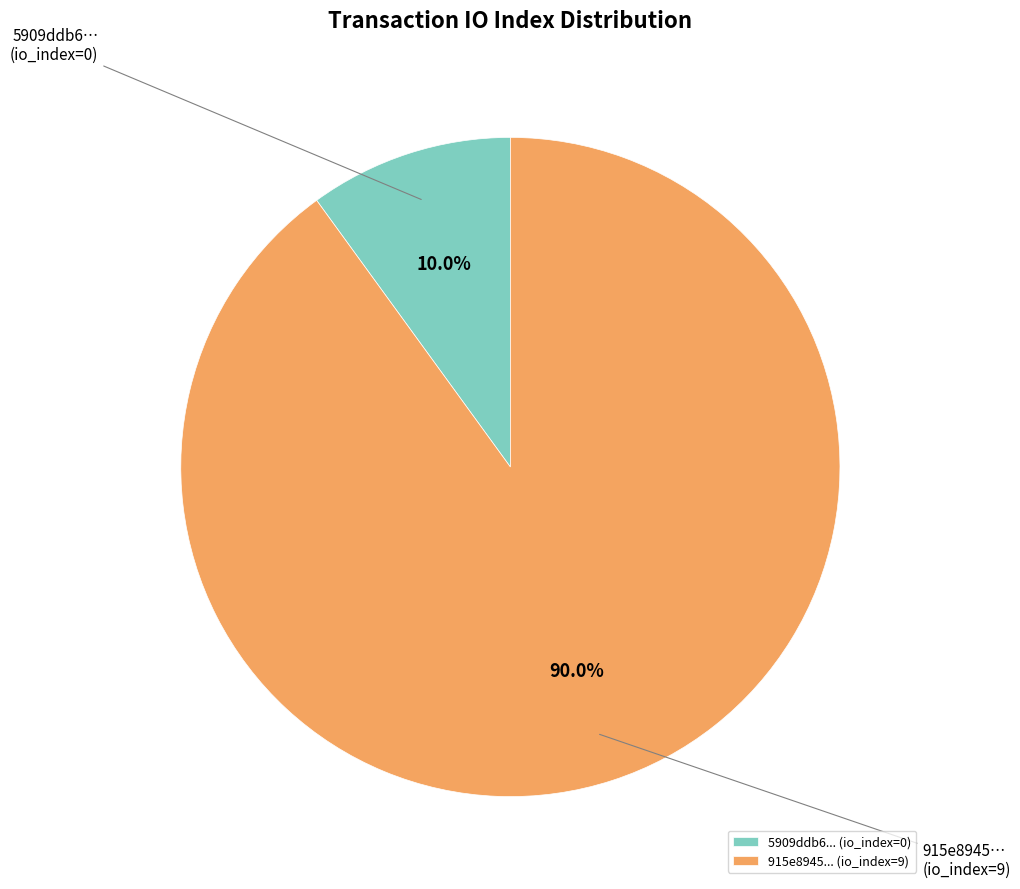

Rank the categories by value from lowest to highest.

5909ddb6... (io_index=0), 915e8945... (io_index=9)